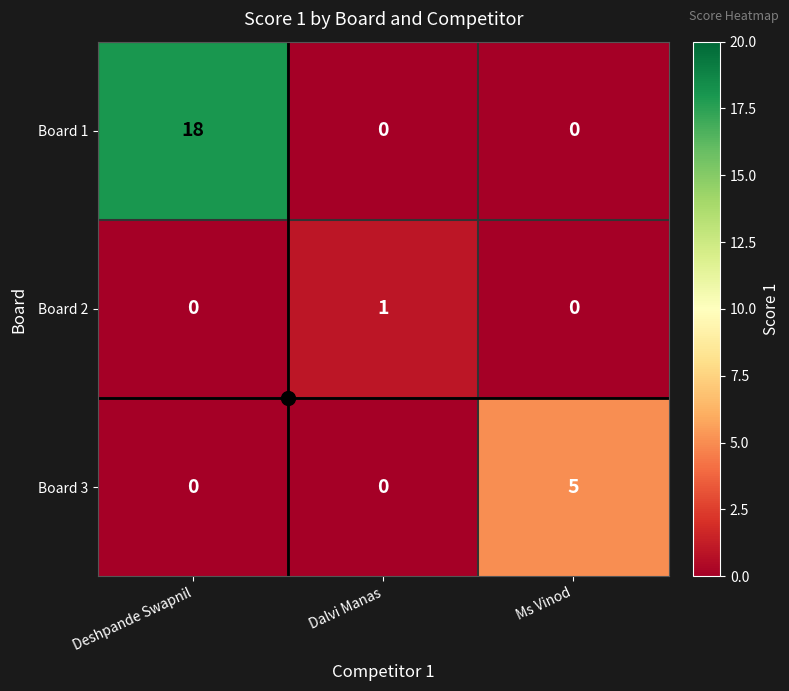

Is it true that Board 2 equals 0 at Dalvi Manas?

False